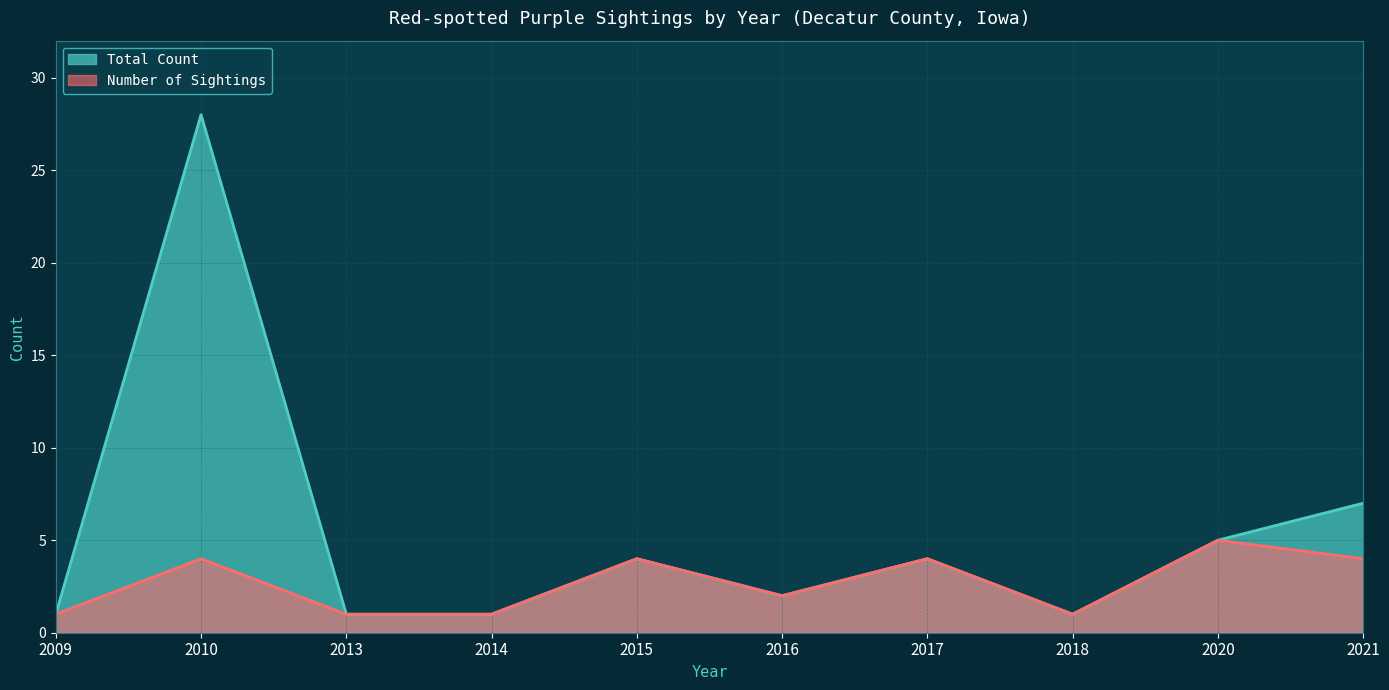

Does the chart have visible grid lines?

Yes